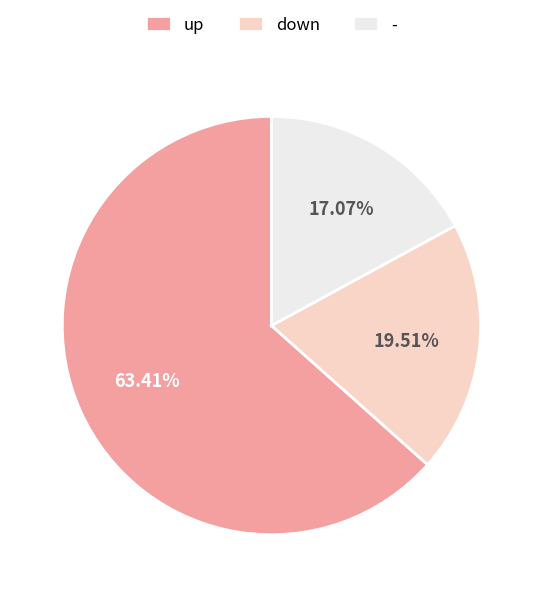

How much of the chart is everything except -?

82.9%